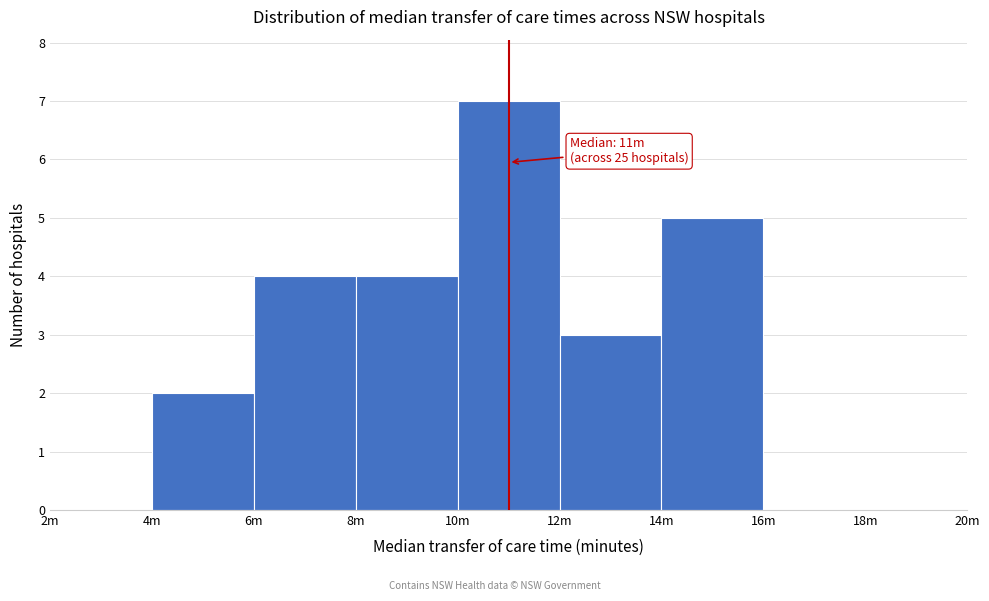

Reading right to left, what are all the values shown in this chart?

18m=0	16m=0	14m=5	12m=3	10m=7	8m=4	6m=4	4m=2	2m=0